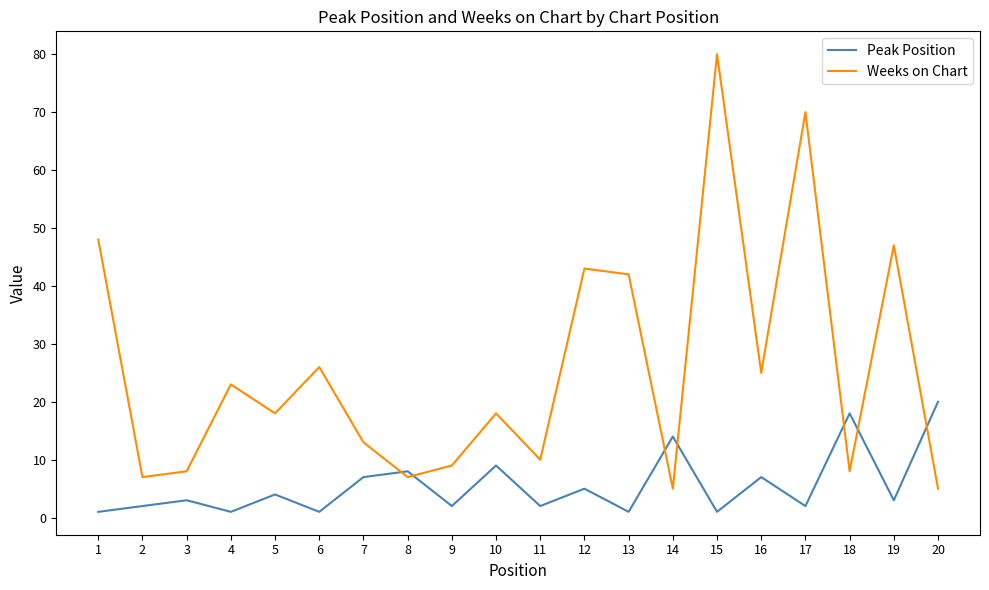

At 3, list the series in order from largest to smallest.

Weeks on Chart, Peak Position